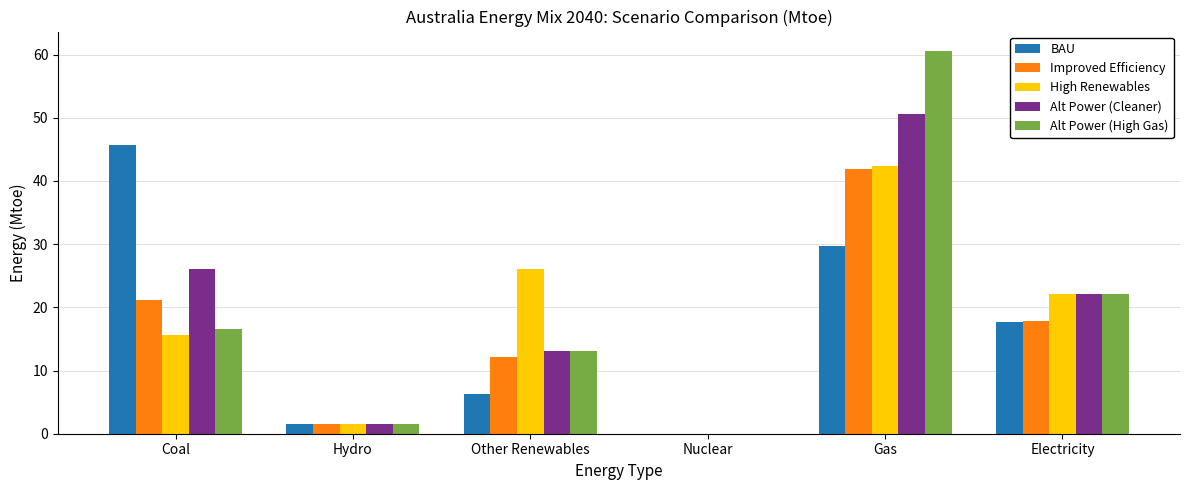

What is the sum of the Improved Efficiency values at Nuclear and Other Renewables?

12.1